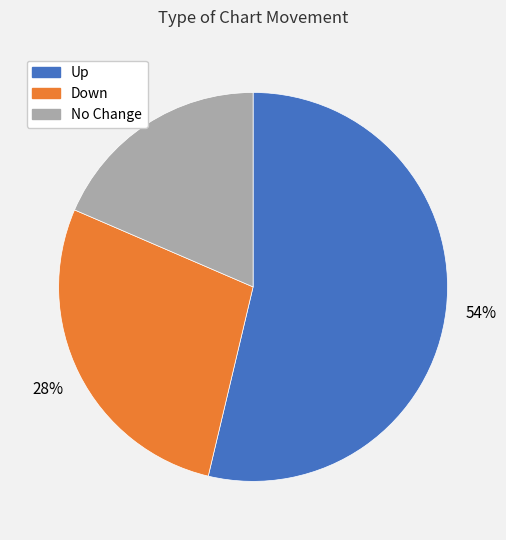

Does any single category account for the majority?

Yes